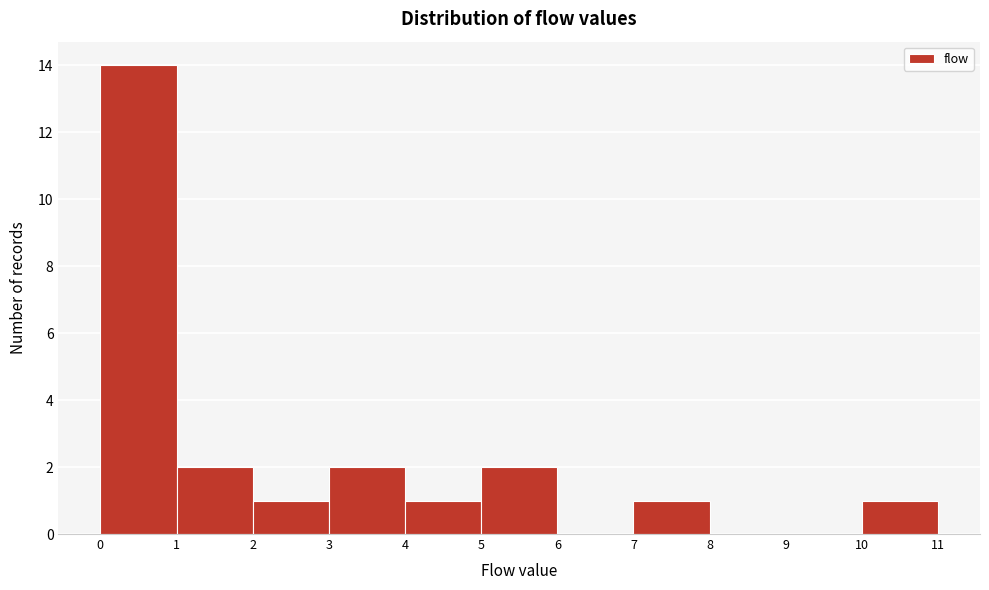

What is the height of the bar covering 3 to 4 on the x-axis? The values are not printed on the chart, so give them approximately, as read against the axis.

2